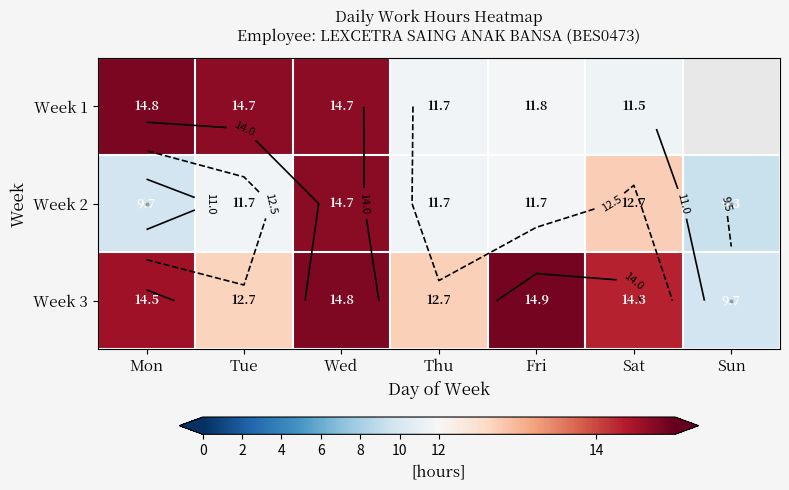

Read the Week 3 value at Fri.

14.9